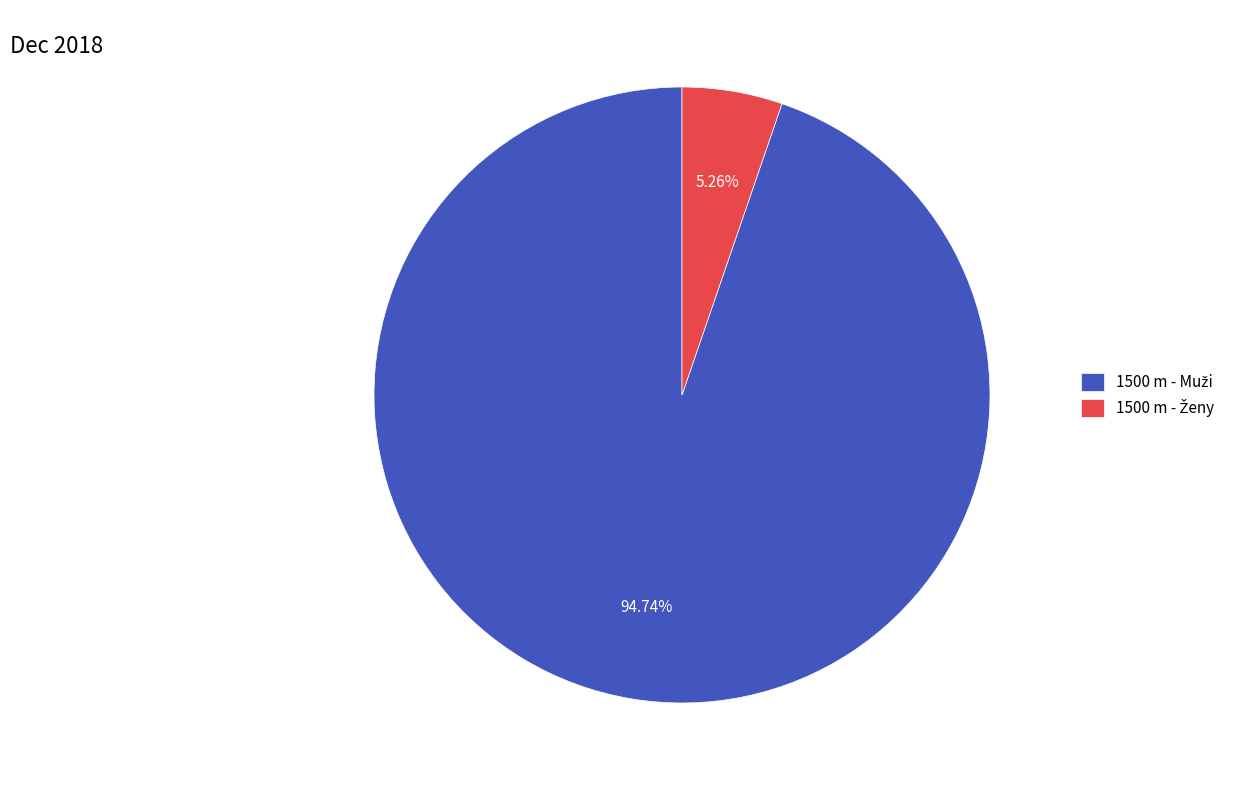

Is there a majority slice in this chart?

Yes